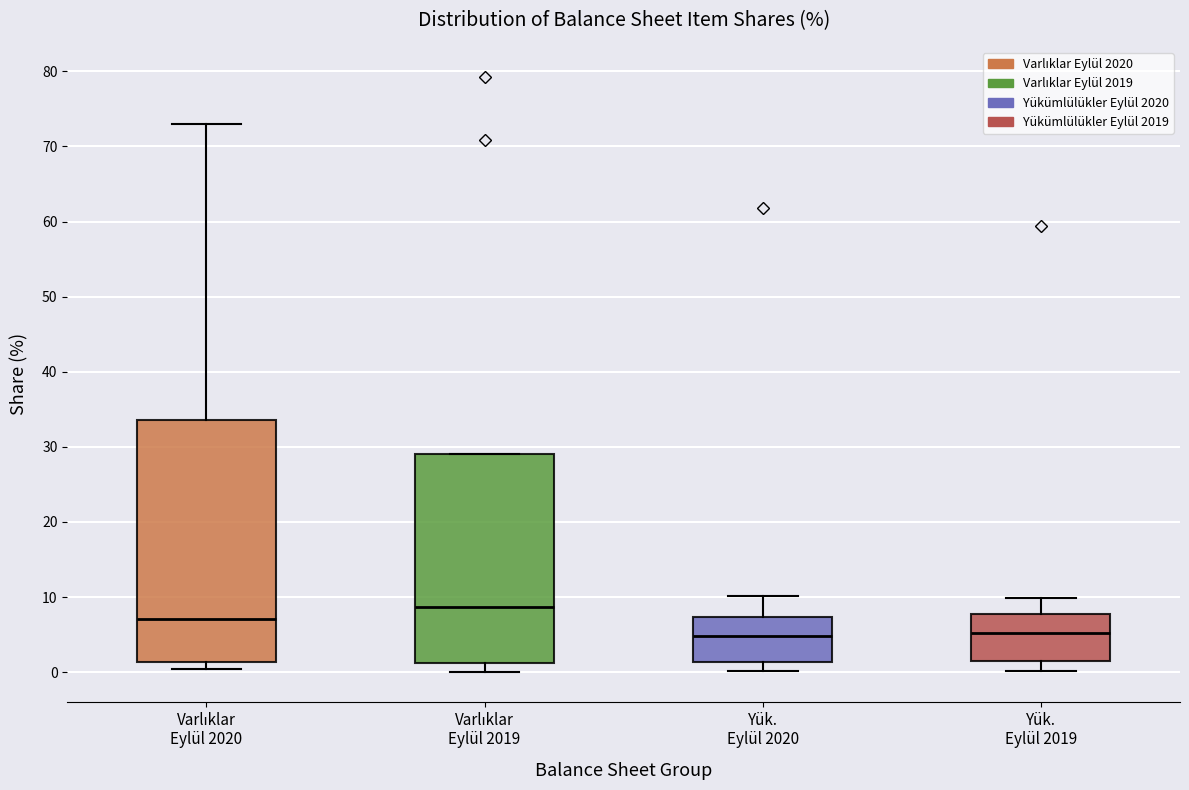

Which box has the highest median line?

Varlıklar Eylül 2019